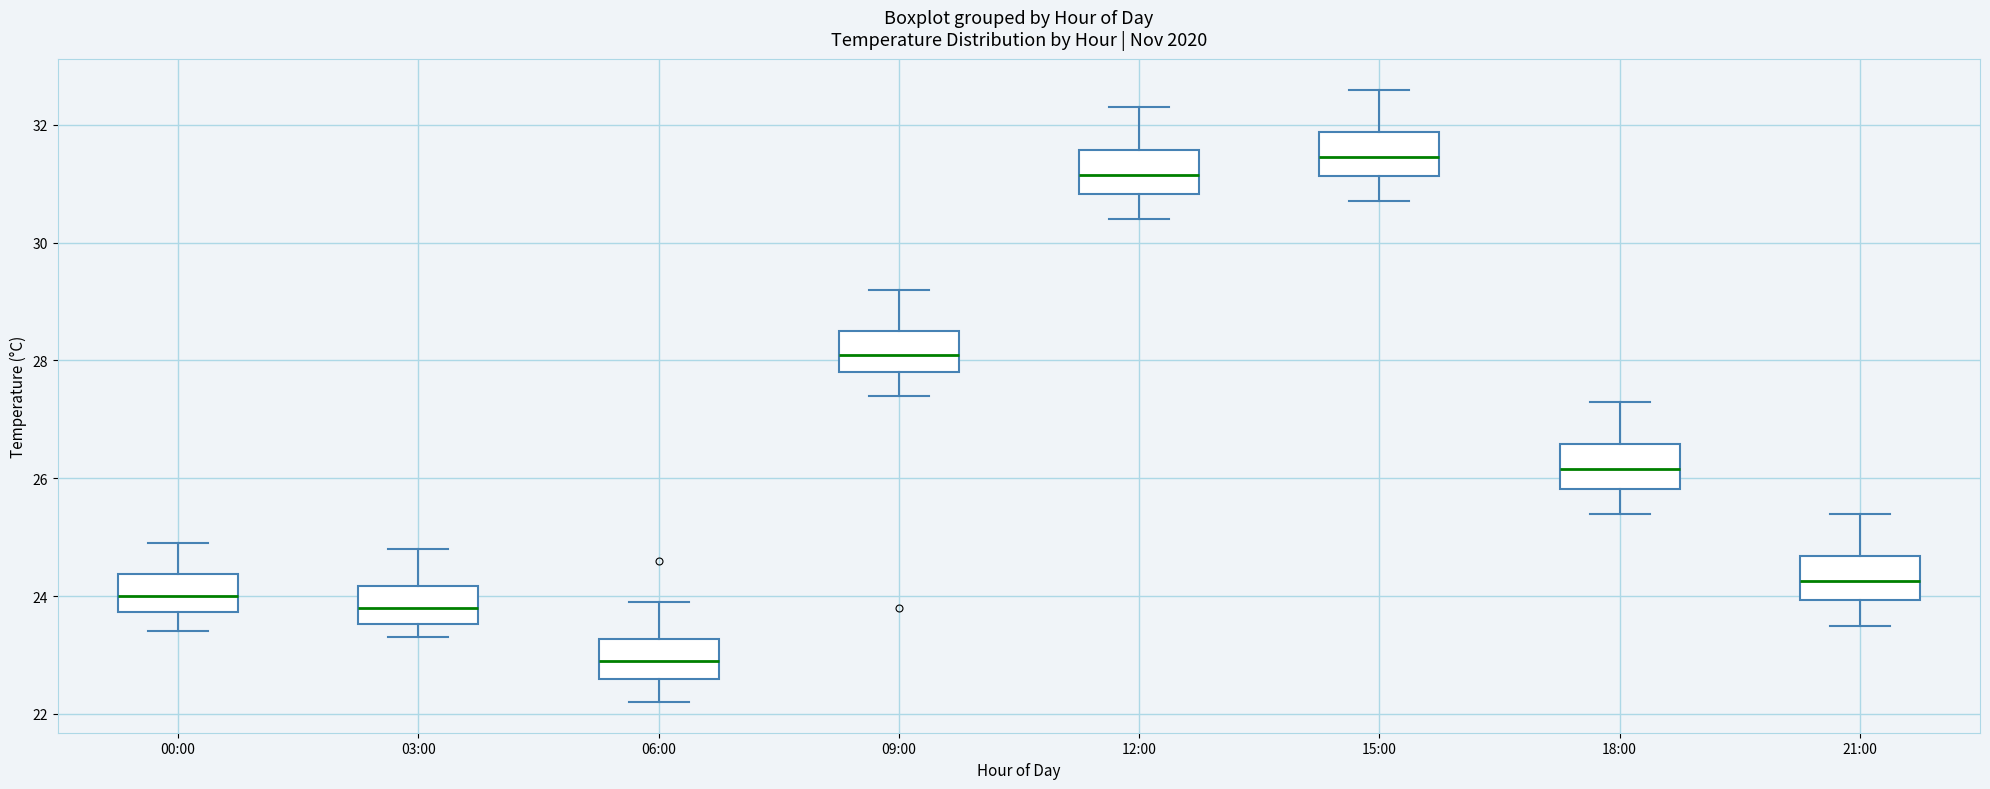

Which box has the lowest median line?

06:00